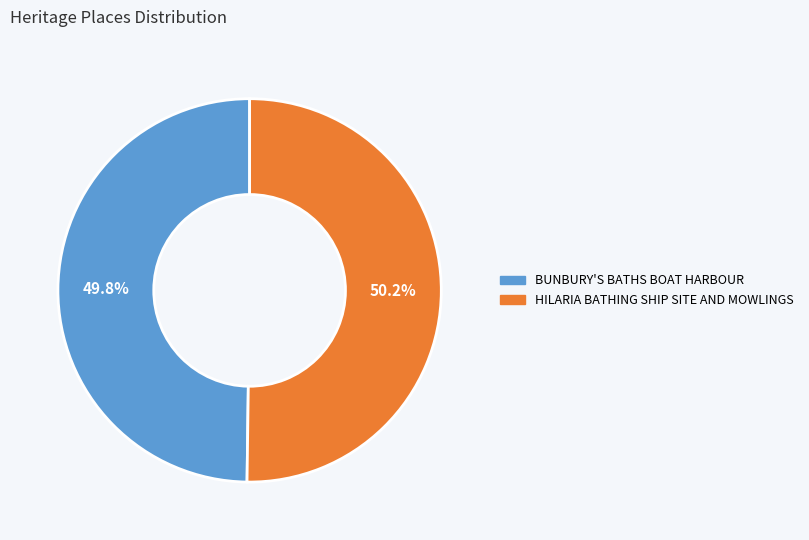

To the nearest percent, what percentage of the pie is HILARIA BATHING SHIP SITE AND MOWLINGS?

50%